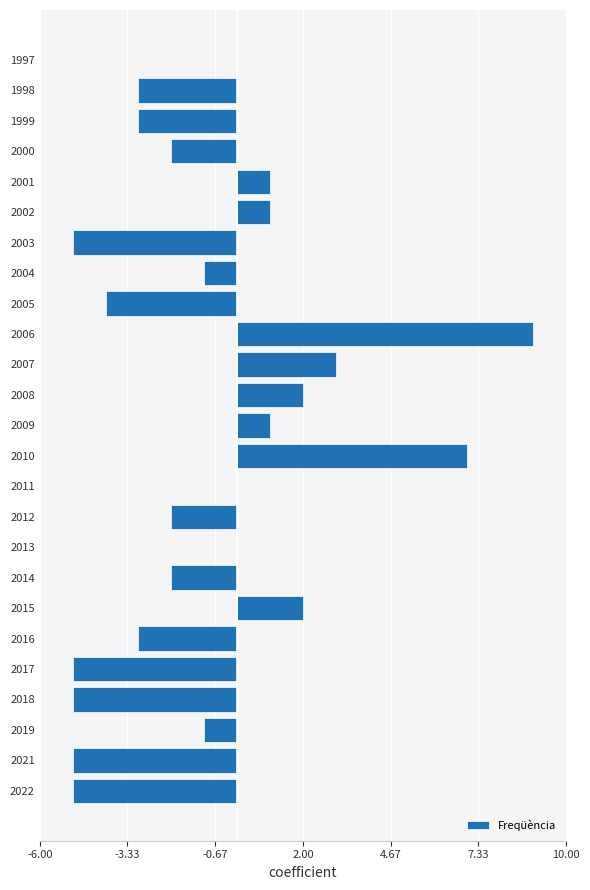

Reading bottom to top, what are all the values shown in this chart?

2022=-5	2021=-5	2019=-1	2018=-5	2017=-5	2016=-3	2015=2	2014=-2	2013=0	2012=-2	2011=0	2010=7	2009=1	2008=2	2007=3	2006=9	2005=-4	2004=-1	2003=-5	2002=1	2001=1	2000=-2	1999=-3	1998=-3	1997=0